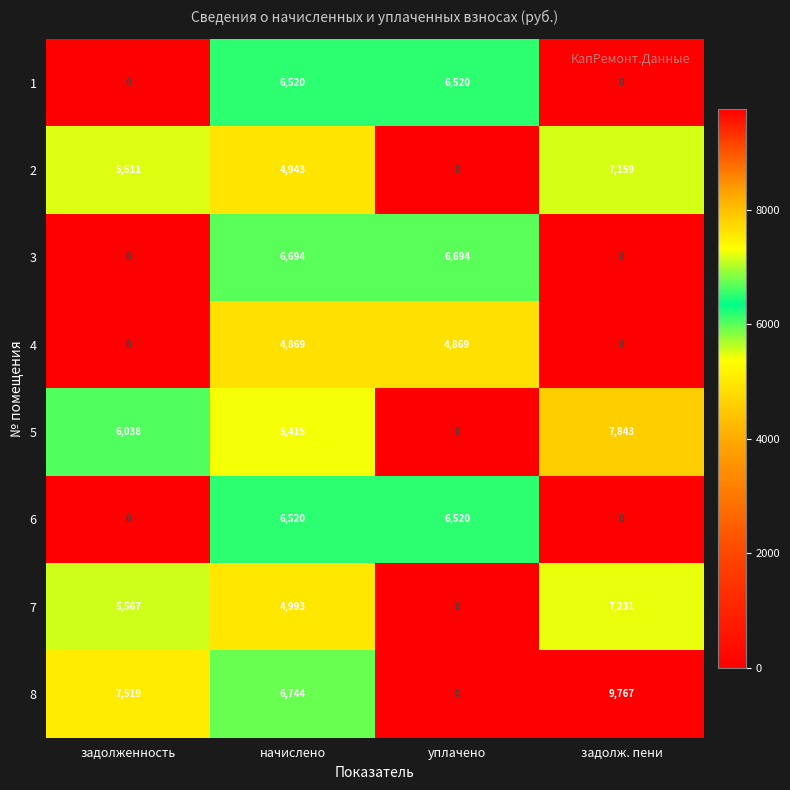

The 3 series shows 0 at задолженность. True or false?

True